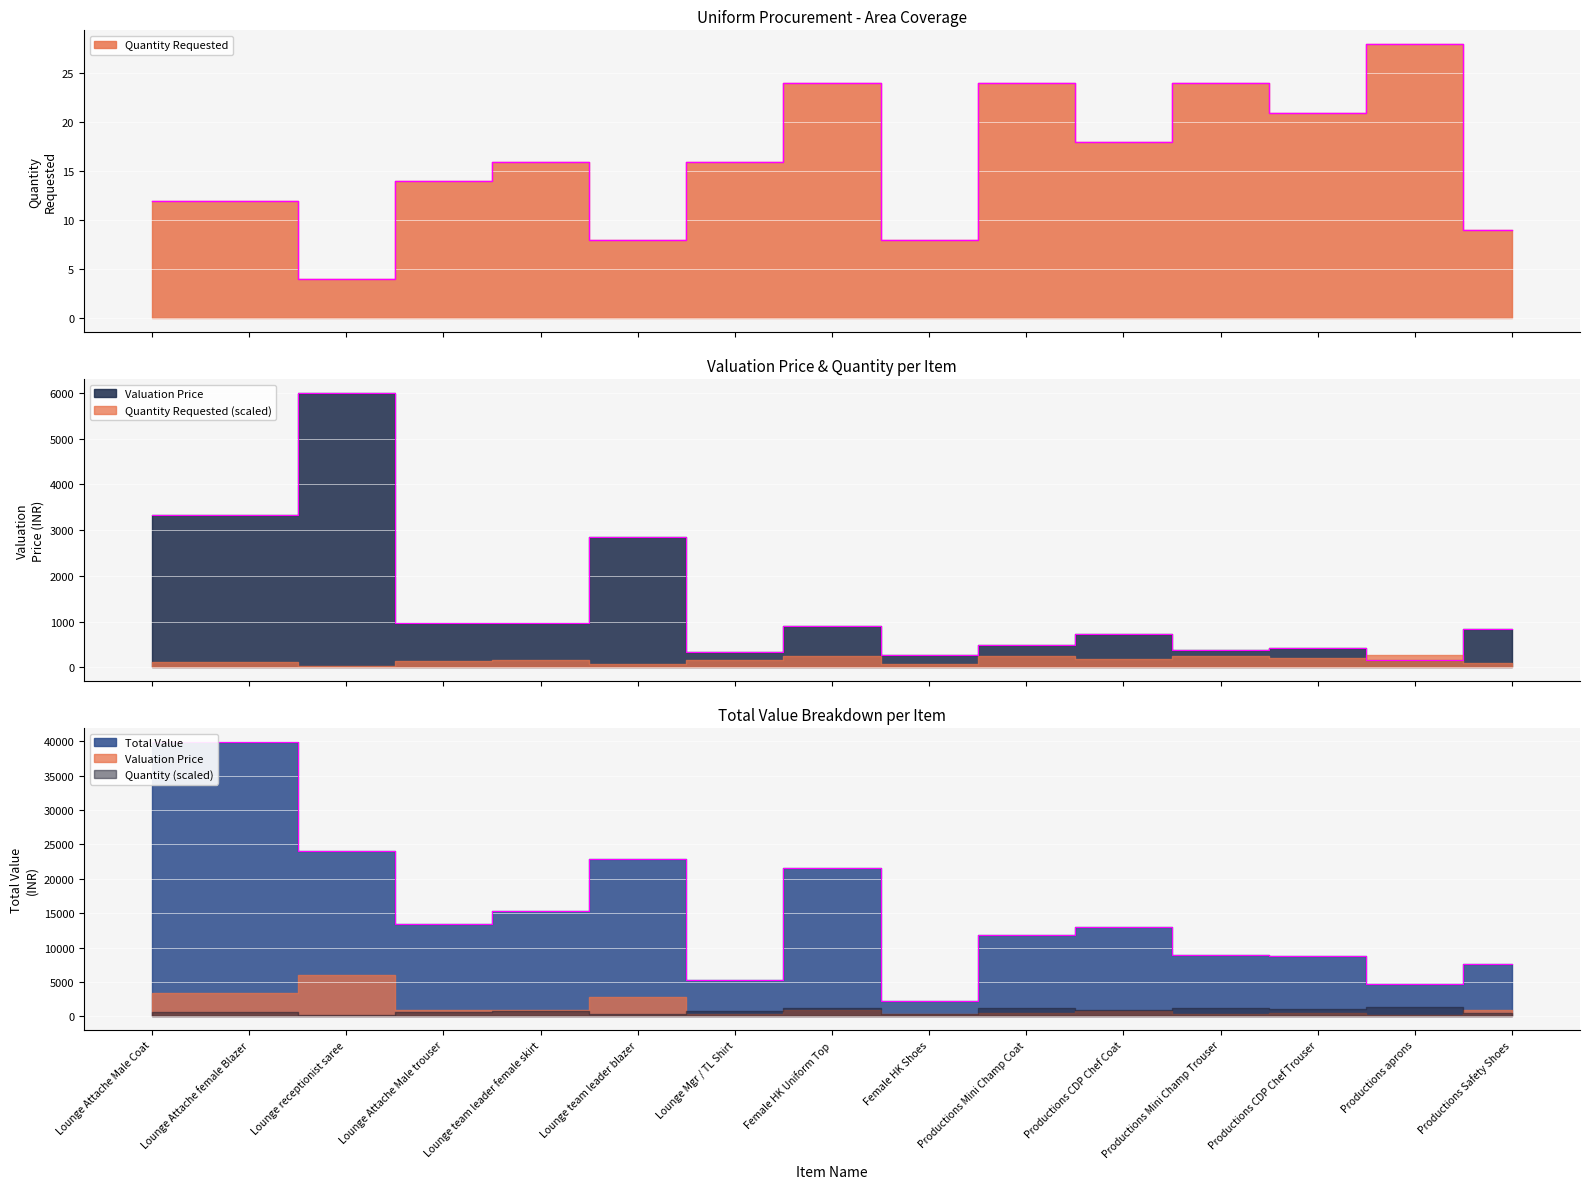

True or false: Total Value and Quantity Requested cross at least once.

False